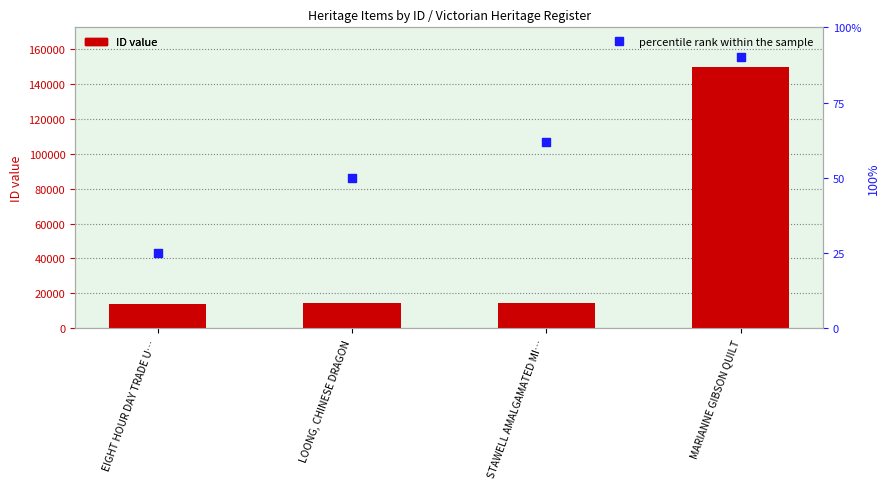

Which series reaches the maximum Y coordinate?

ID